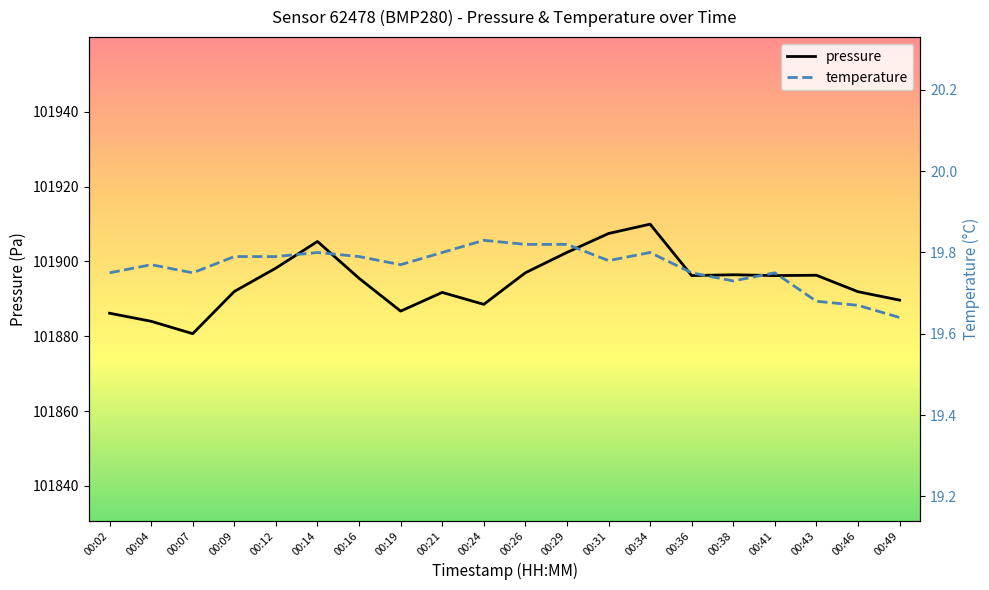

What is the average value of the temperature series?

19.8